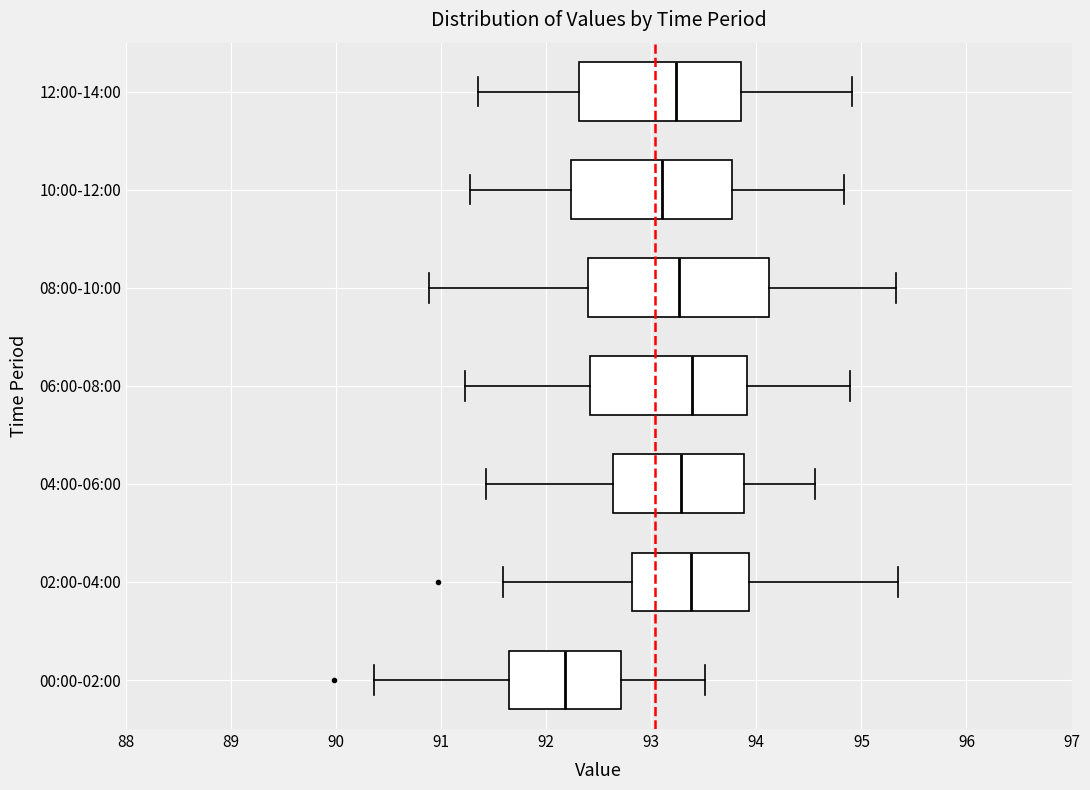

Reading bottom to top, transcribe this box plot: for each box, give where its median line is, the range the box spans, and where its two whiskers end, as read against the x-axis. The values are not printed on the chart, so give them approximately, as read against the axis.

00:00-02:00: median 92.2, box 91.6 to 92.7, whiskers 90.4 to 93.5
02:00-04:00: median 93.4, box 92.8 to 93.9, whiskers 91.6 to 95.4
04:00-06:00: median 93.3, box 92.6 to 93.9, whiskers 91.4 to 94.6
06:00-08:00: median 93.4, box 92.4 to 93.9, whiskers 91.2 to 94.9
08:00-10:00: median 93.3, box 92.4 to 94.1, whiskers 90.9 to 95.3
10:00-12:00: median 93.1, box 92.2 to 93.8, whiskers 91.3 to 94.8
12:00-14:00: median 93.2, box 92.3 to 93.9, whiskers 91.4 to 94.9